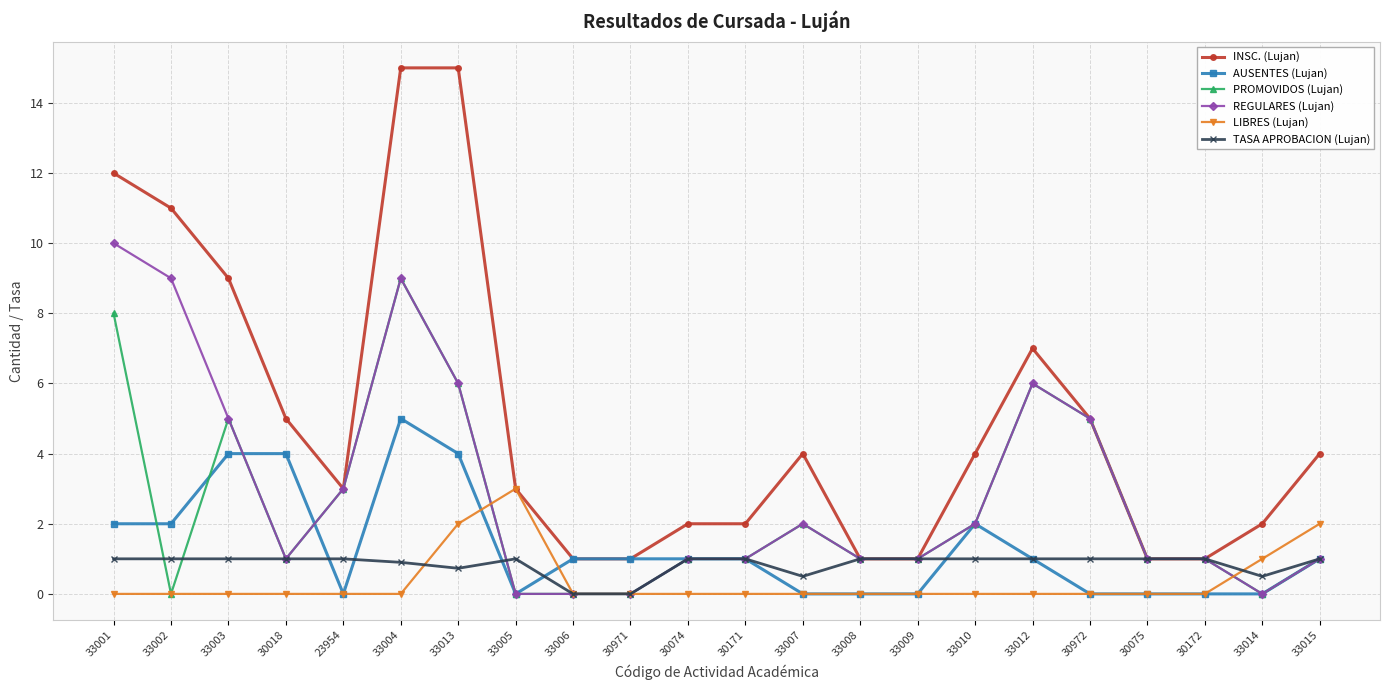

What is the label of the 21st point from the right?

33002